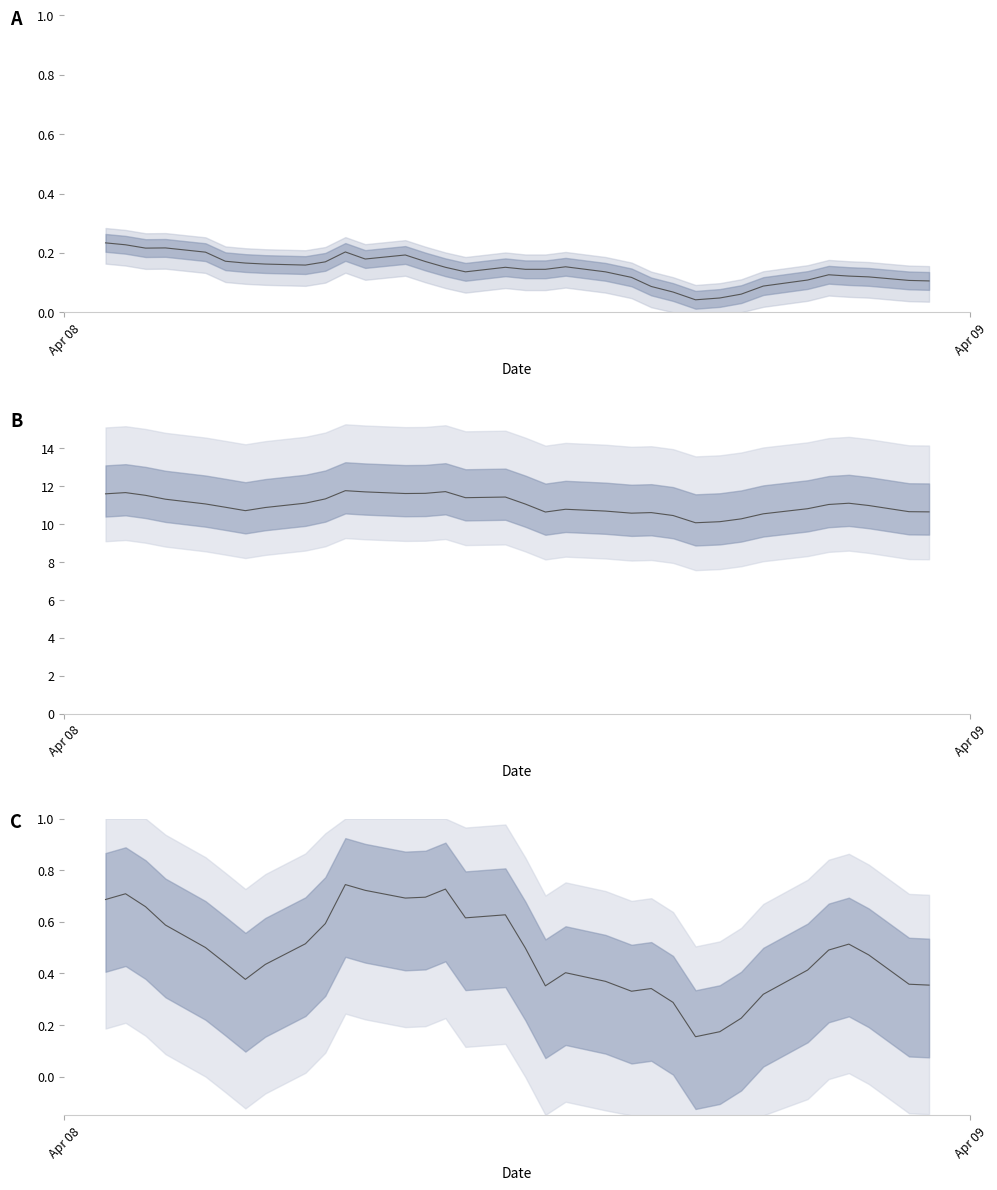

True or false: P2 and P1 norm cross at least once.

False